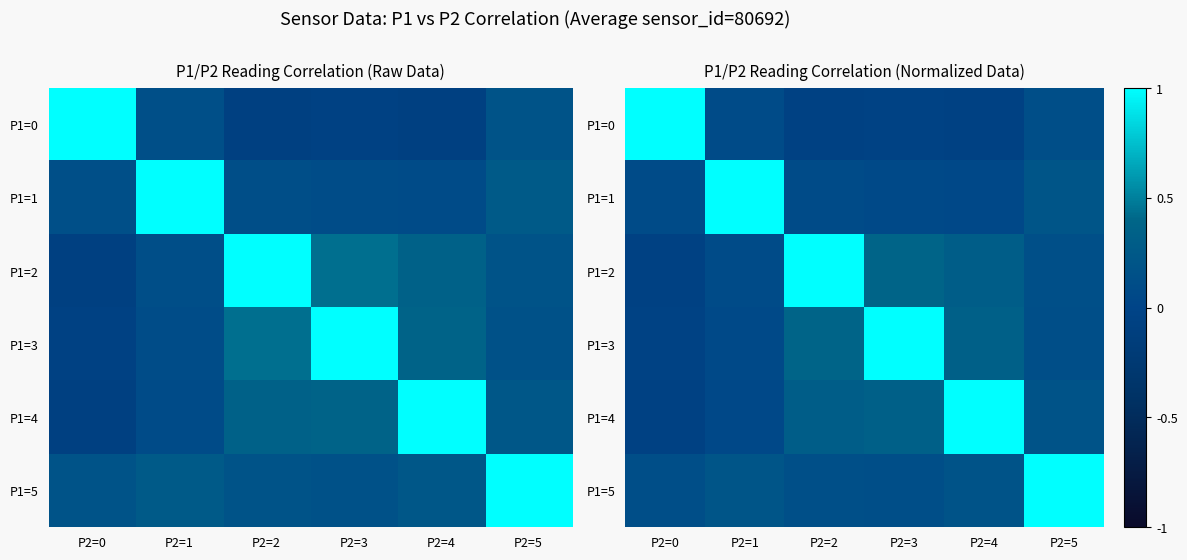

The value of P1=5 at P2=3 is 0.1. True or false?

False